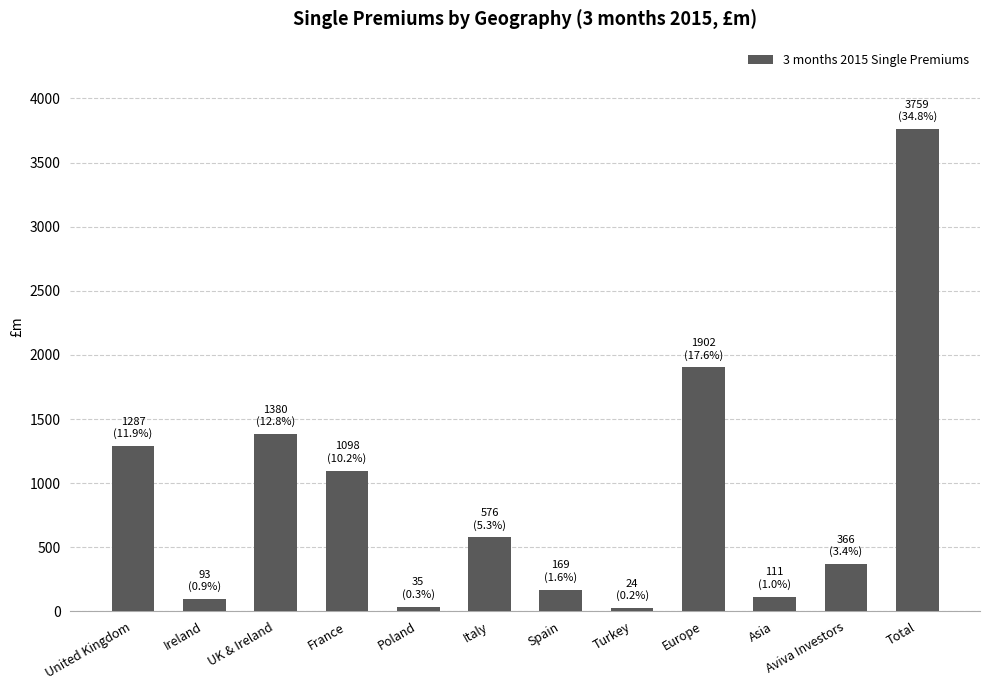

Where is the data nearest to the value 1891?

Europe